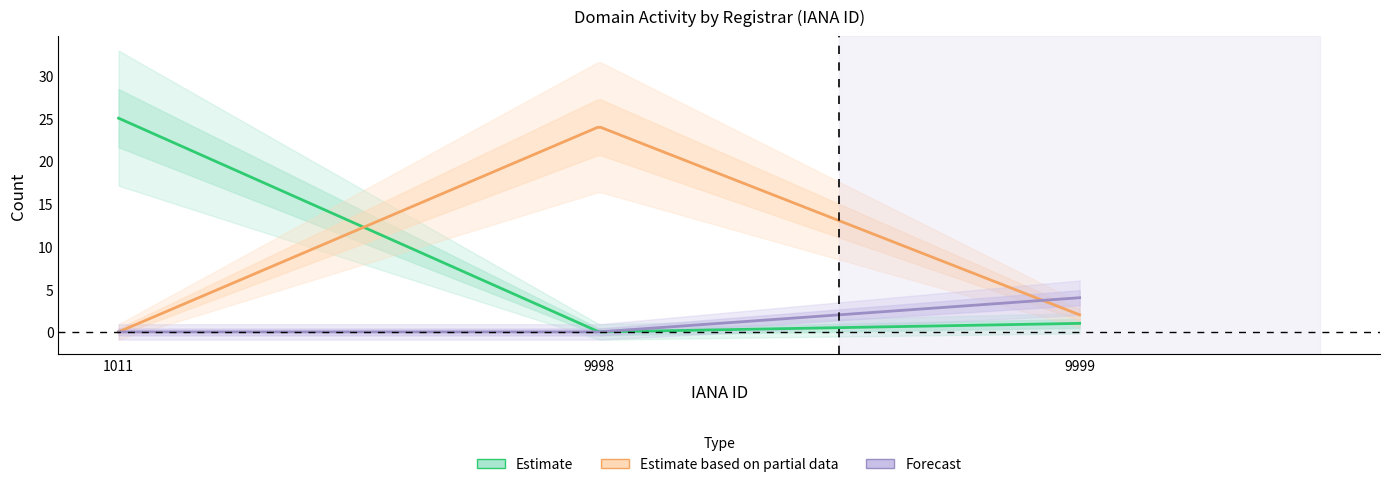

How many data points does each series have?

3